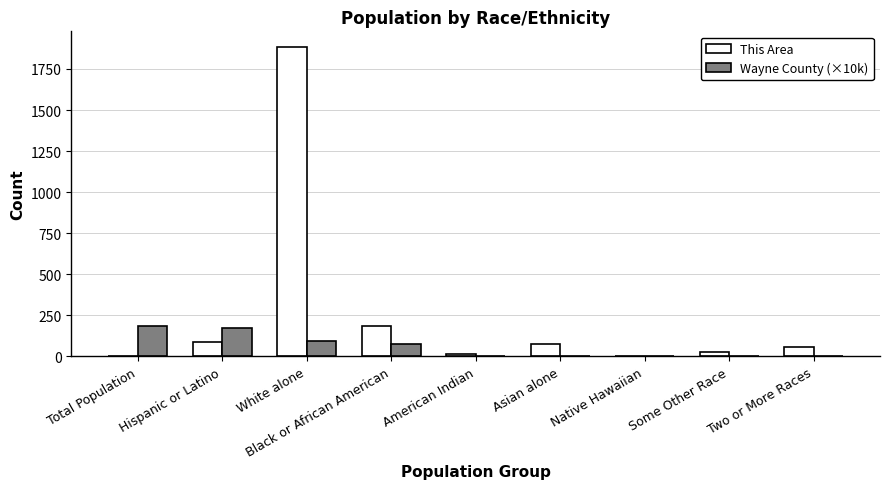

Is it true that Wayne County (×10k) equals 0.0 at Native Hawaiian?

True